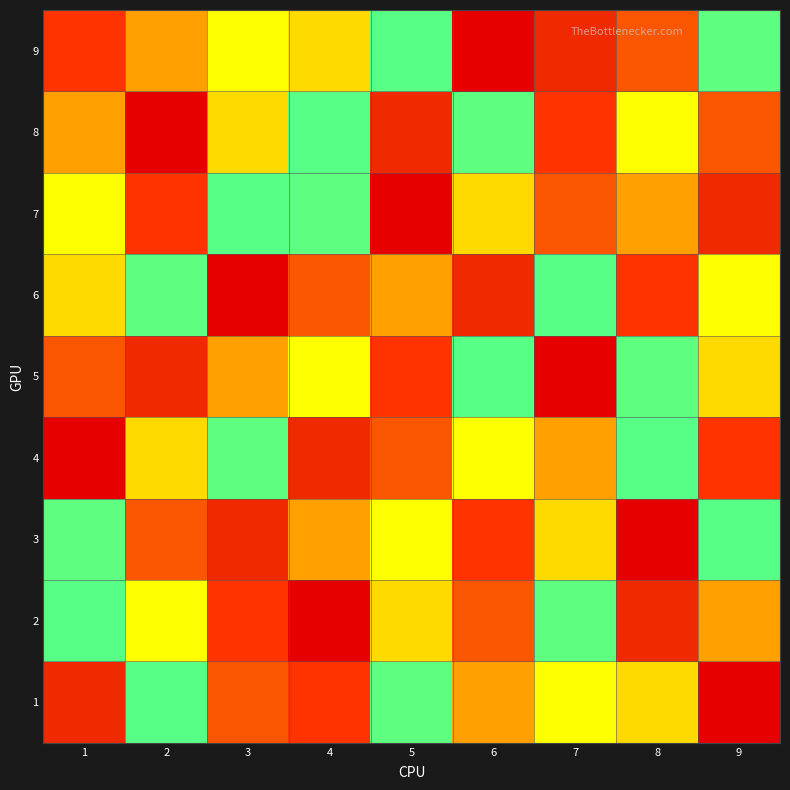

Reading right to left, transcribe all the data shown in this chart.

1: 9=1	8=8	7=5	6=4	5=6	4=9	3=3	2=7	1=2
2: 9=4	8=2	7=6	6=3	5=8	4=1	3=9	2=5	1=7
3: 9=7	8=1	7=8	6=9	5=5	4=4	3=2	2=3	1=6
4: 9=9	8=7	7=4	6=5	5=3	4=2	3=6	2=8	1=1
5: 9=8	8=6	7=1	6=7	5=9	4=5	3=4	2=2	1=3
6: 9=5	8=9	7=7	6=2	5=4	4=3	3=1	2=6	1=8
7: 9=2	8=4	7=3	6=8	5=1	4=6	3=7	2=9	1=5
8: 9=3	8=5	7=9	6=6	5=2	4=7	3=8	2=1	1=4
9: 9=6	8=3	7=2	6=1	5=7	4=8	3=5	2=4	1=9